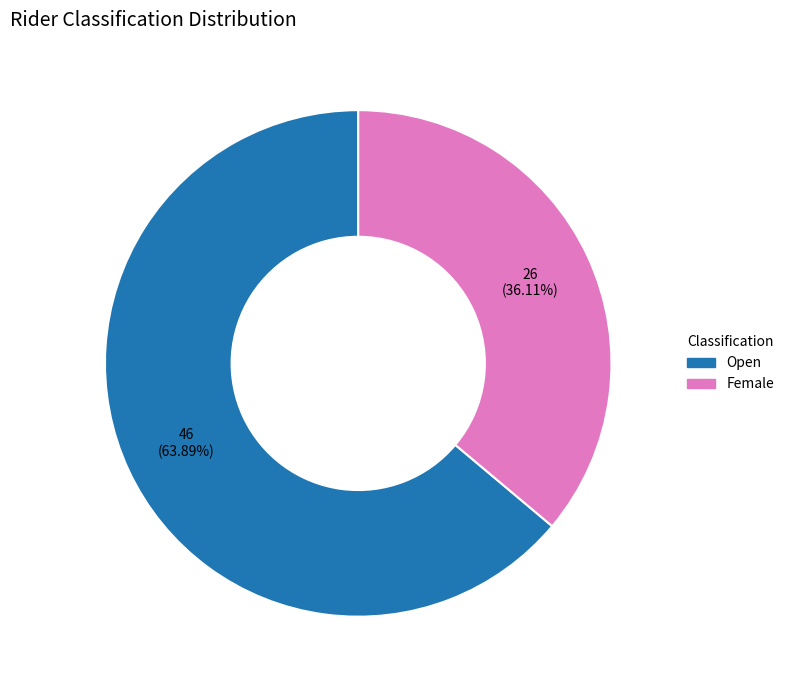

How many segments does this pie chart have?

2